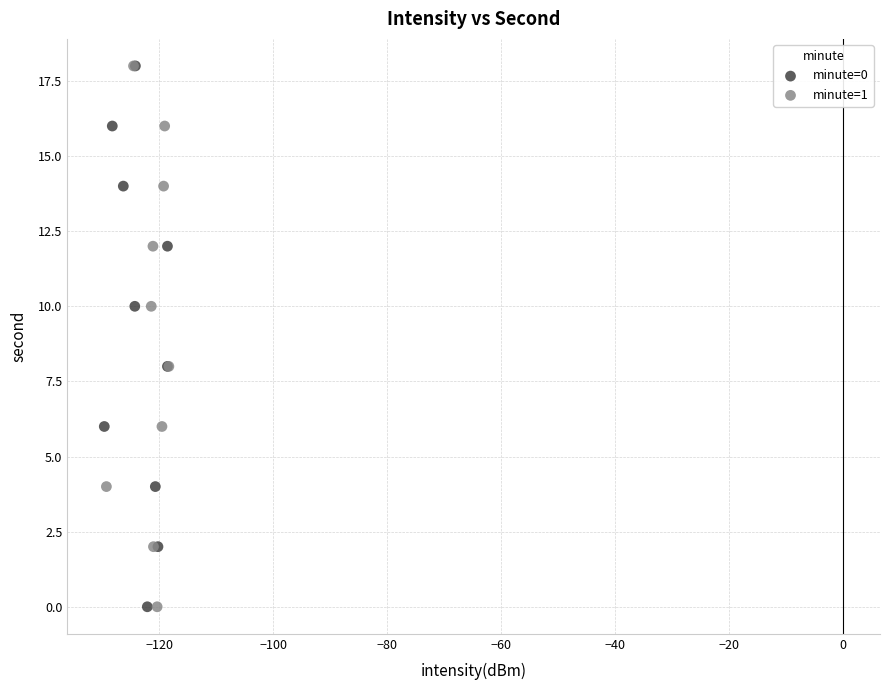

What are all the series names shown in the legend?

minute=0, minute=1